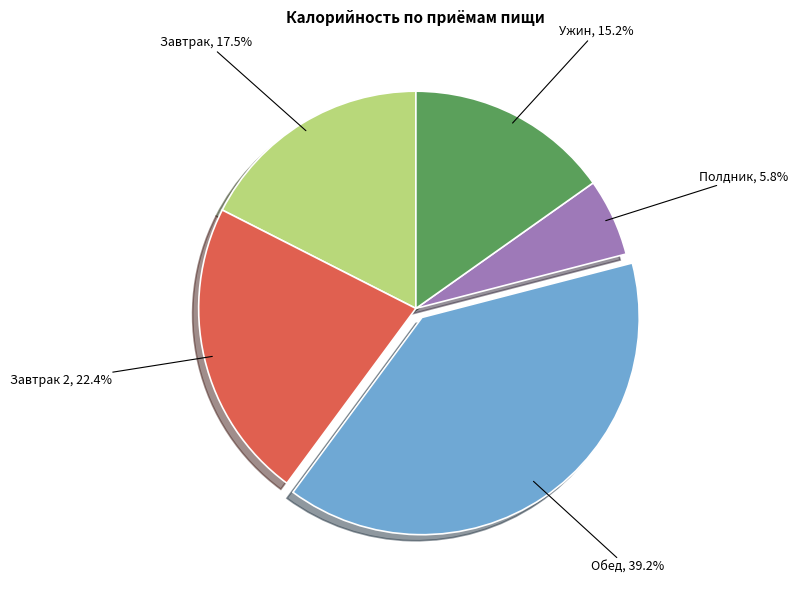

To the nearest percent, what percentage of the pie is Завтрак 2?

22%